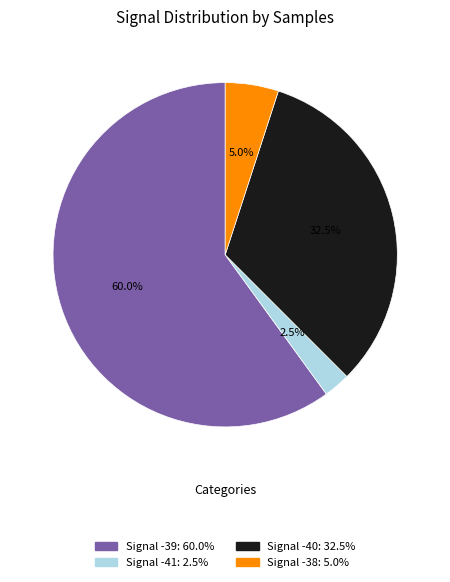

Is there a majority slice in this chart?

Yes